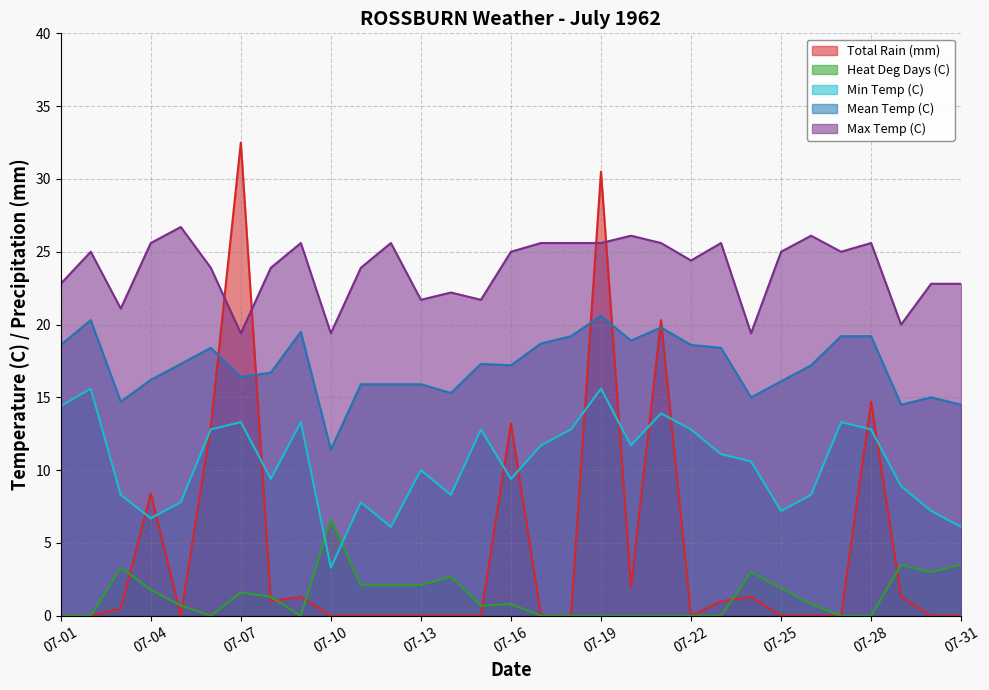

Reading left to right, transcribe all the data shown in this chart.

Max Temp (C): 07-01=22.8	07-02=25.0	07-03=21.1	07-04=25.6	07-05=26.7	07-06=23.9	07-07=19.4	07-08=23.9	07-09=25.6	07-10=19.4	07-11=23.9	07-12=25.6	07-13=21.7	07-14=22.2	07-15=21.7	07-16=25.0	07-17=25.6	07-18=25.6	07-19=25.6	07-20=26.1	07-21=25.6	07-22=24.4	07-23=25.6	07-24=19.4	07-25=25.0	07-26=26.1	07-27=25.0	07-28=25.6	07-29=20.0	07-30=22.8	07-31=22.8
Mean Temp (C): 07-01=18.6	07-02=20.3	07-03=14.7	07-04=16.2	07-05=17.3	07-06=18.4	07-07=16.4	07-08=16.7	07-09=19.5	07-10=11.4	07-11=15.9	07-12=15.9	07-13=15.9	07-14=15.3	07-15=17.3	07-16=17.2	07-17=18.7	07-18=19.2	07-19=20.6	07-20=18.9	07-21=19.8	07-22=18.6	07-23=18.4	07-24=15.0	07-25=16.1	07-26=17.2	07-27=19.2	07-28=19.2	07-29=14.5	07-30=15.0	07-31=14.5
Min Temp (C): 07-01=14.4	07-02=15.6	07-03=8.3	07-04=6.7	07-05=7.8	07-06=12.8	07-07=13.3	07-08=9.4	07-09=13.3	07-10=3.3	07-11=7.8	07-12=6.1	07-13=10.0	07-14=8.3	07-15=12.8	07-16=9.4	07-17=11.7	07-18=12.8	07-19=15.6	07-20=11.7	07-21=13.9	07-22=12.8	07-23=11.1	07-24=10.6	07-25=7.2	07-26=8.3	07-27=13.3	07-28=12.8	07-29=8.9	07-30=7.2	07-31=6.1
Heat Deg Days (C): 07-01=0.0	07-02=0.0	07-03=3.3	07-04=1.8	07-05=0.7	07-06=0.0	07-07=1.6	07-08=1.3	07-09=0.0	07-10=6.6	07-11=2.1	07-12=2.1	07-13=2.1	07-14=2.7	07-15=0.7	07-16=0.8	07-17=0.0	07-18=0.0	07-19=0.0	07-20=0.0	07-21=0.0	07-22=0.0	07-23=0.0	07-24=3.0	07-25=1.9	07-26=0.8	07-27=0.0	07-28=0.0	07-29=3.5	07-30=3.0	07-31=3.5
Total Rain (mm): 07-01=0.0	07-02=0.0	07-03=0.5	07-04=8.4	07-05=0.0	07-06=13.0	07-07=32.5	07-08=1.0	07-09=1.3	07-10=0.0	07-11=0.0	07-12=0.0	07-13=0.0	07-14=0.0	07-15=0.0	07-16=13.2	07-17=0.0	07-18=0.0	07-19=30.5	07-20=2.0	07-21=20.3	07-22=0.0	07-23=1.0	07-24=1.3	07-25=0.0	07-26=0.0	07-27=0.0	07-28=14.7	07-29=1.3	07-30=0.0	07-31=0.0